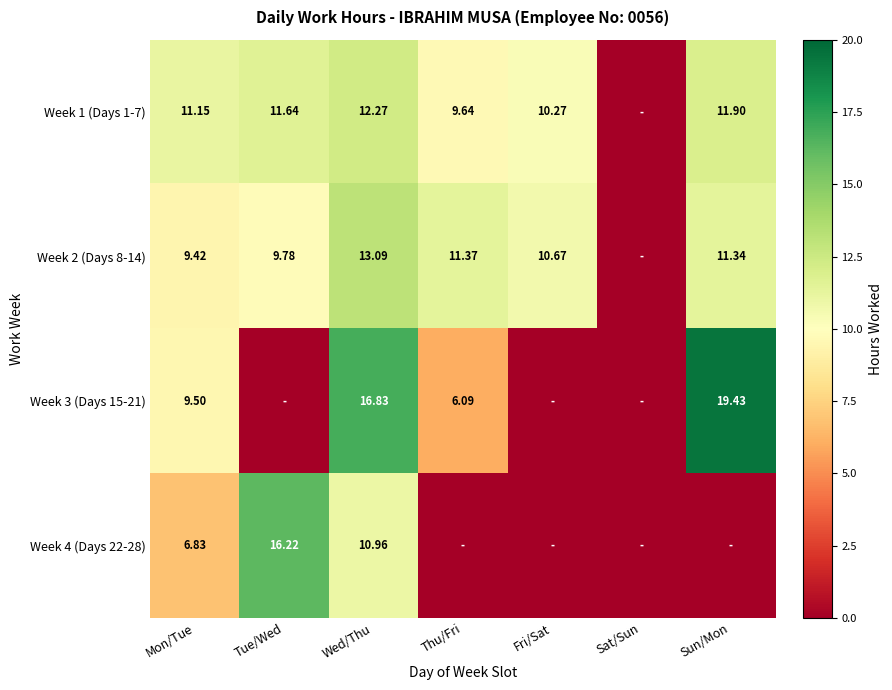

Is the value of Week 1 (Days 1-7) at Wed/Thu greater than the value of Week 2 (Days 8-14) at Sun/Mon?

Yes